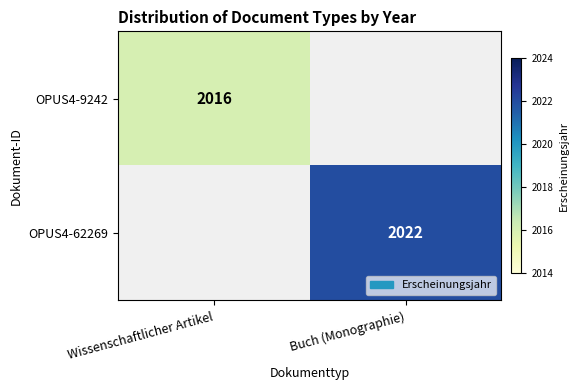

The value of OPUS4-62269 at Buch (Monographie) is 2702. True or false?

False